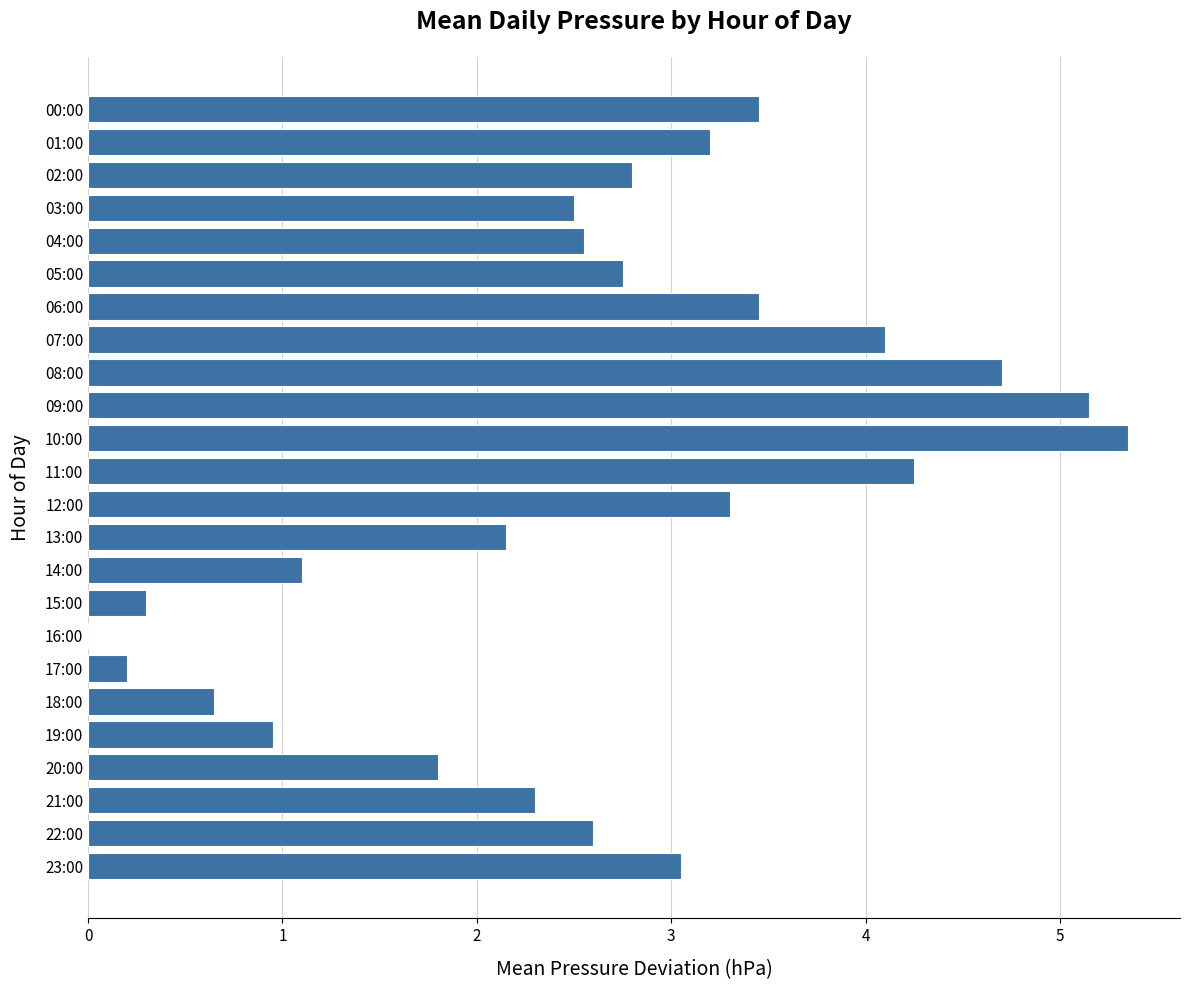

What is the sum of the values at 11:00 and 03:00?

6.8